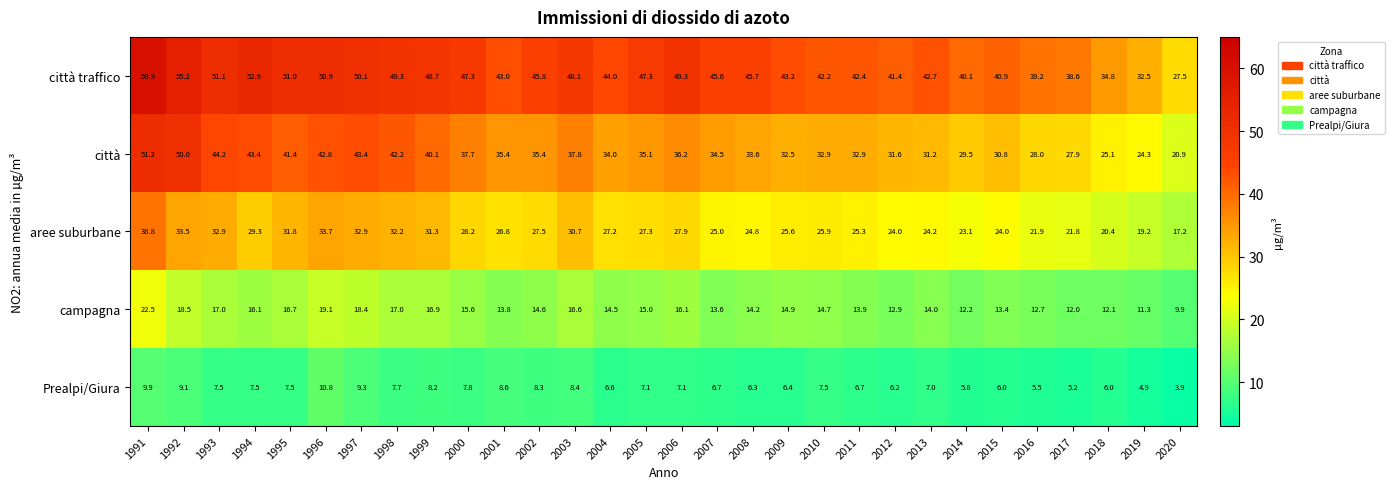

What is the difference between the maximum and second lowest values in the campagna series?

11.2